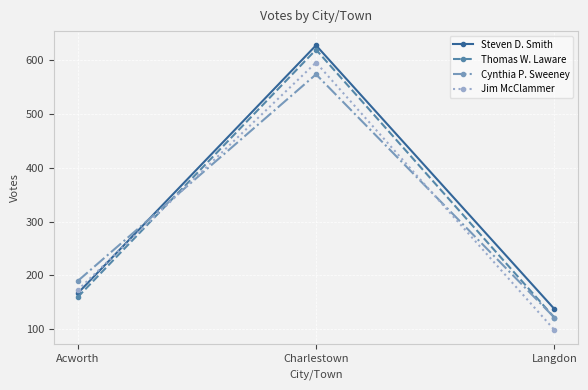

What is the sum of the Jim McClammer values at Langdon and Charlestown?

694